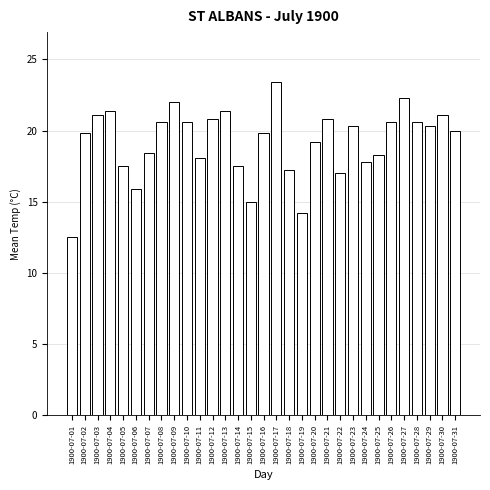

The chart shows a value of 11.3 at 1900-07-09. True or false?

False